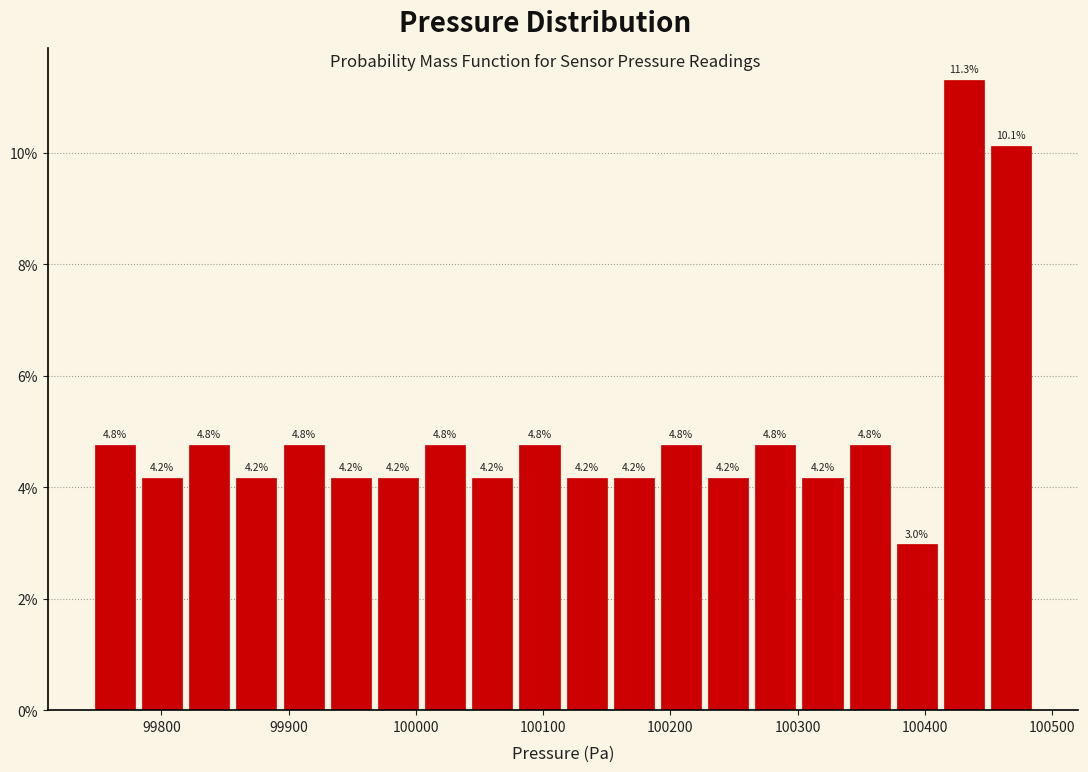

Around what value on the x-axis is the tallest bar? Give the approximate position of its centre, as read against the axis.

100430